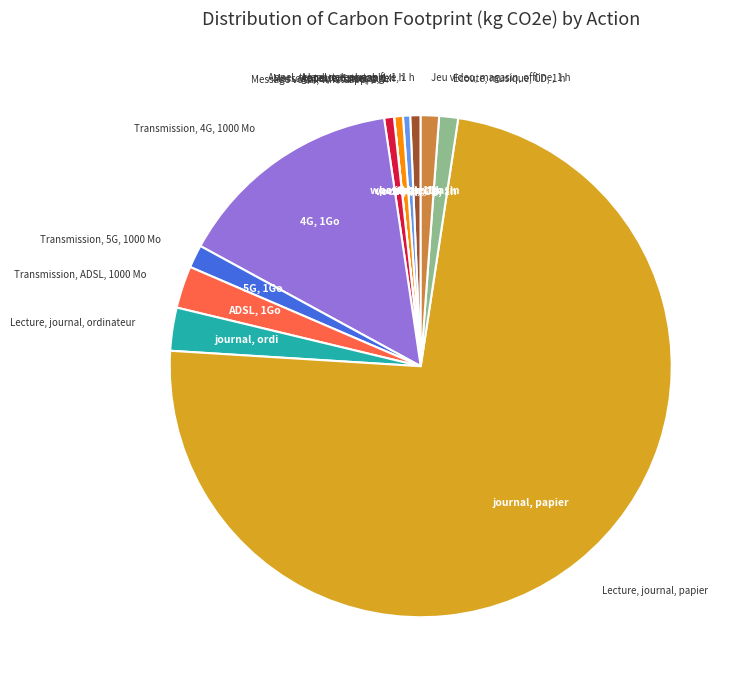

Is there any slice that represents more than half of the pie?

Yes